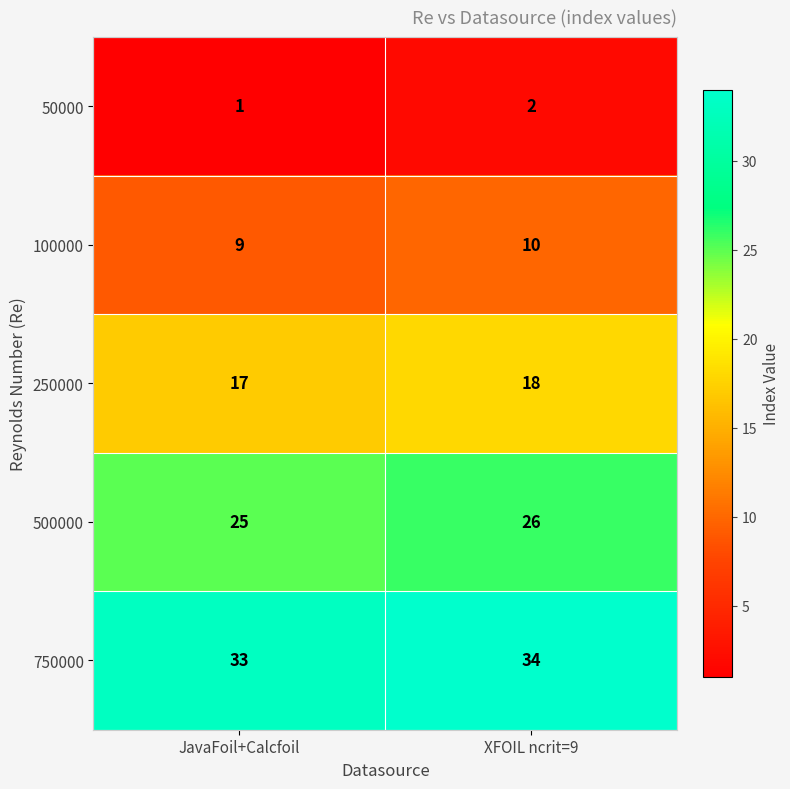

What is the difference between the highest and lowest values at JavaFoil+Calcfoil?

32